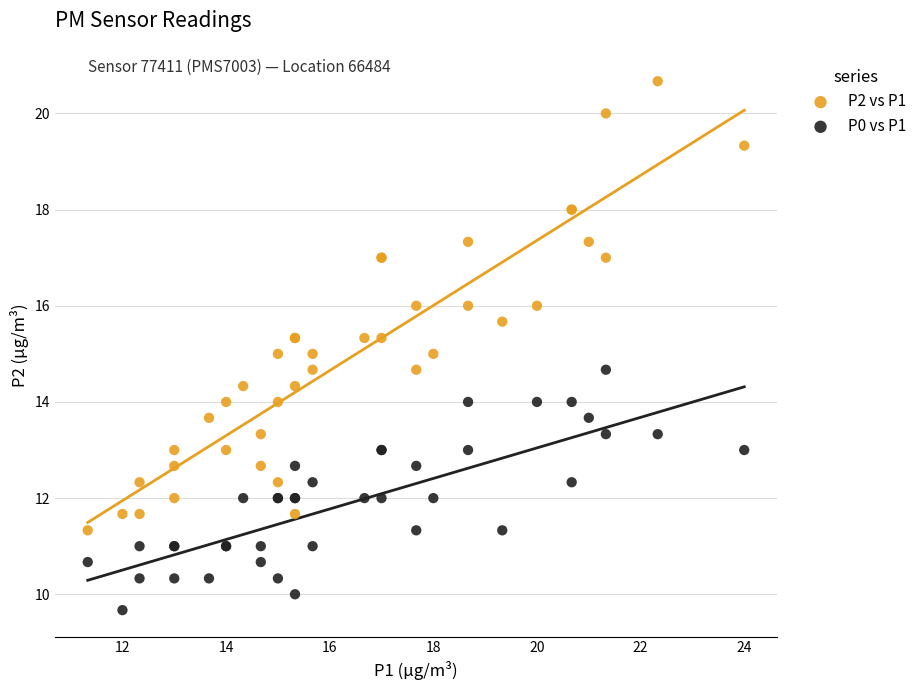

What is the X range (max minus min) for the scatter plot?

12.7